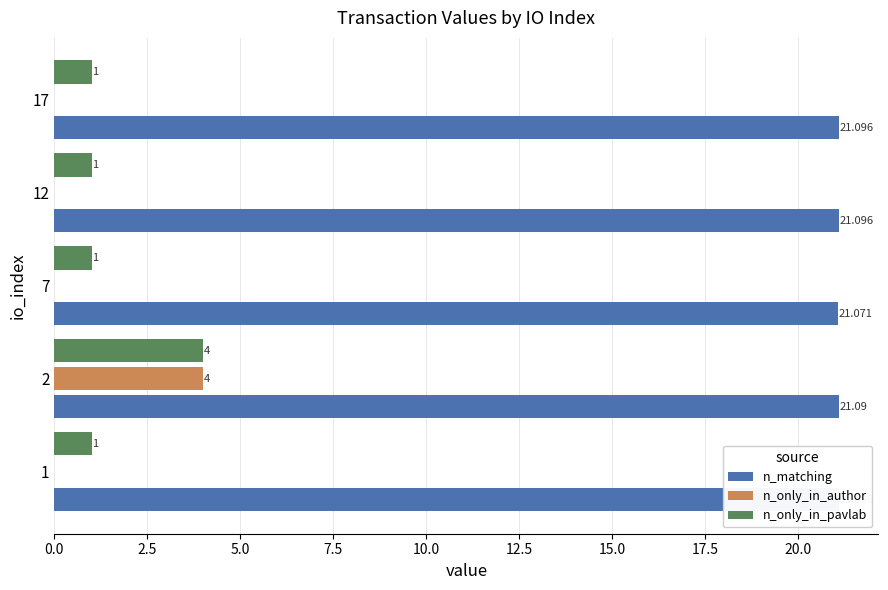

What is the difference between the maximum and minimum values in the n_only_in_author series?

4.0